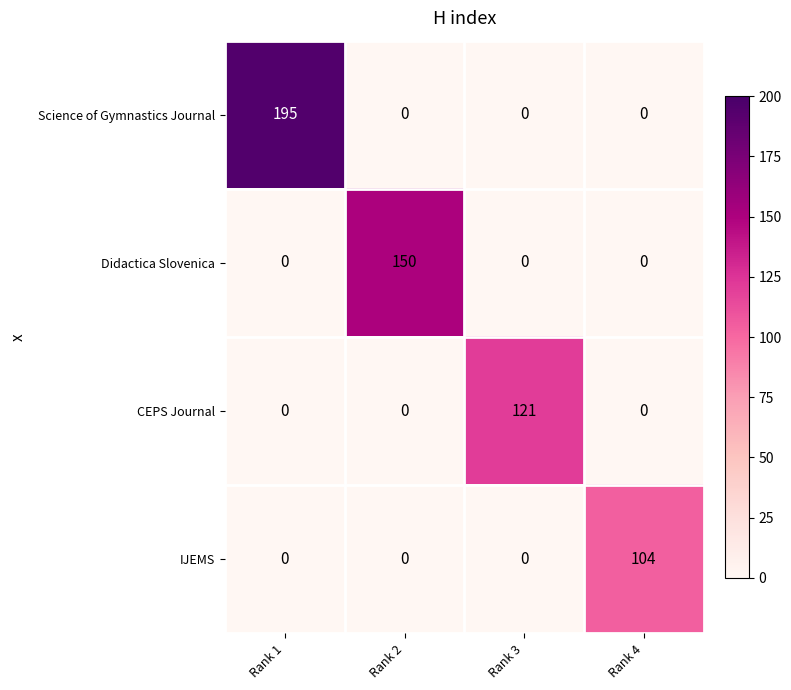

True or false: CEPS Journal has a value of 0 at Rank 4.

True